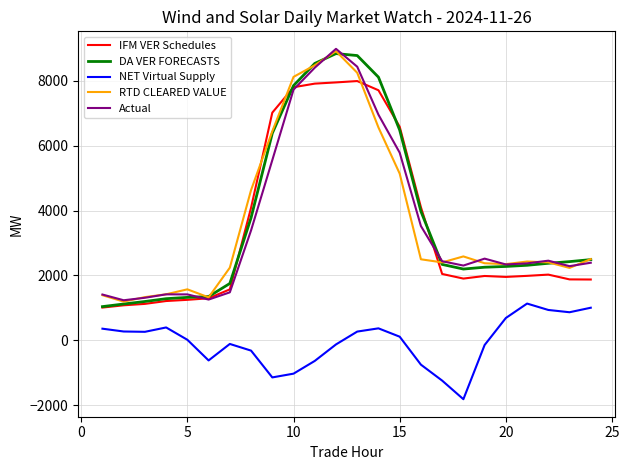

What is the smallest value displayed?

-1813.0